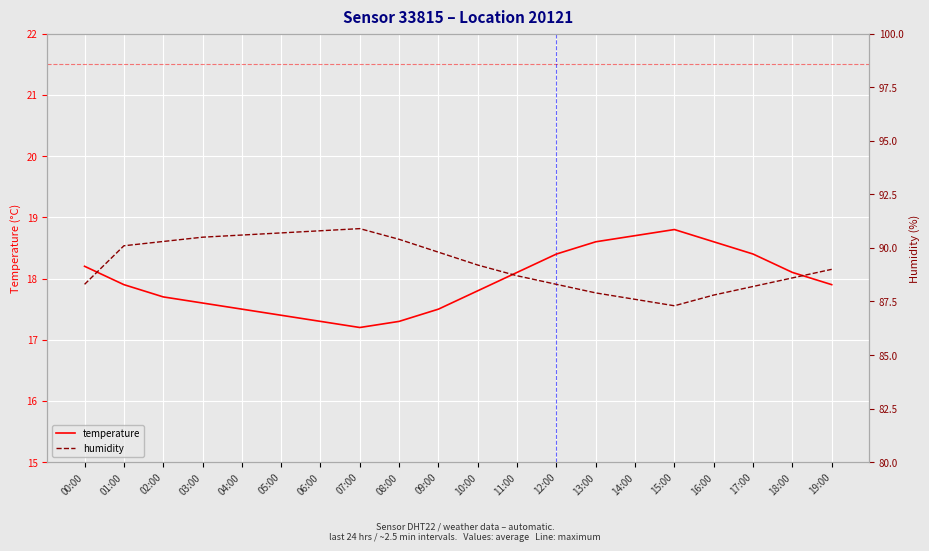

The value of temperature at 01:00 is 17.9. True or false?

True